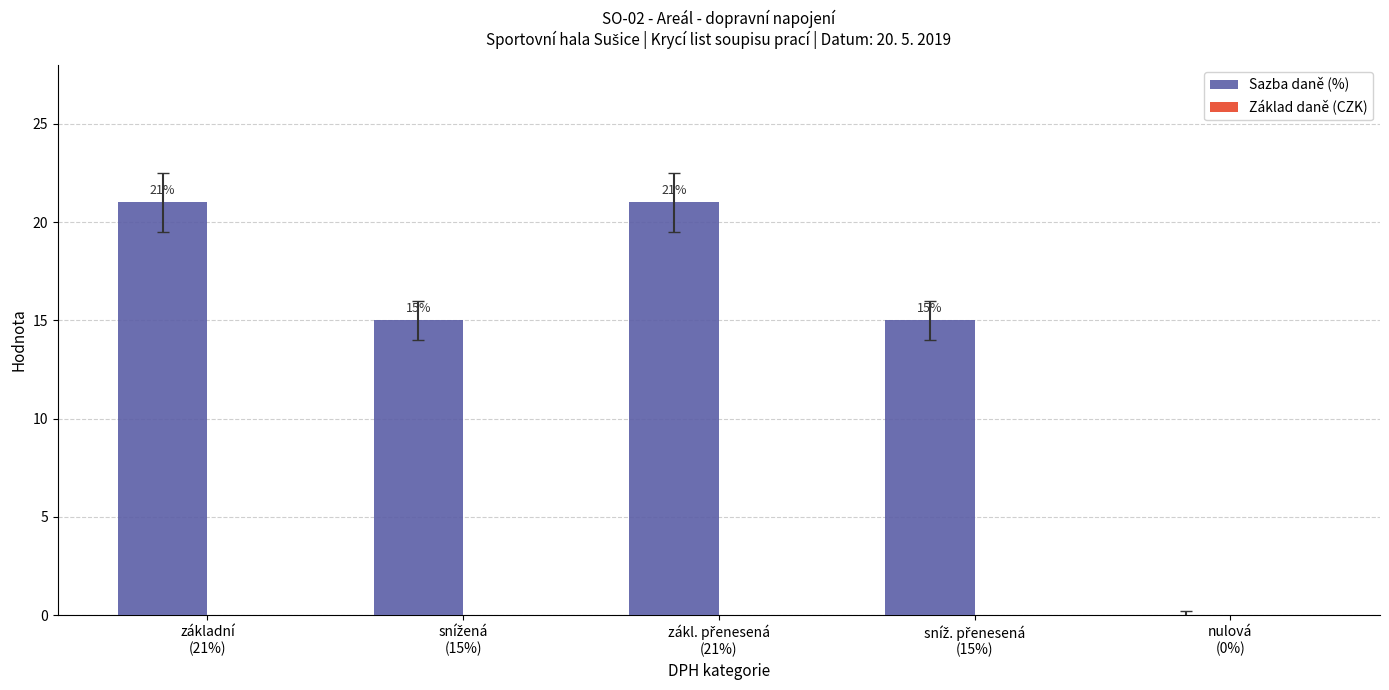

How many values are between 15 and 21?

4